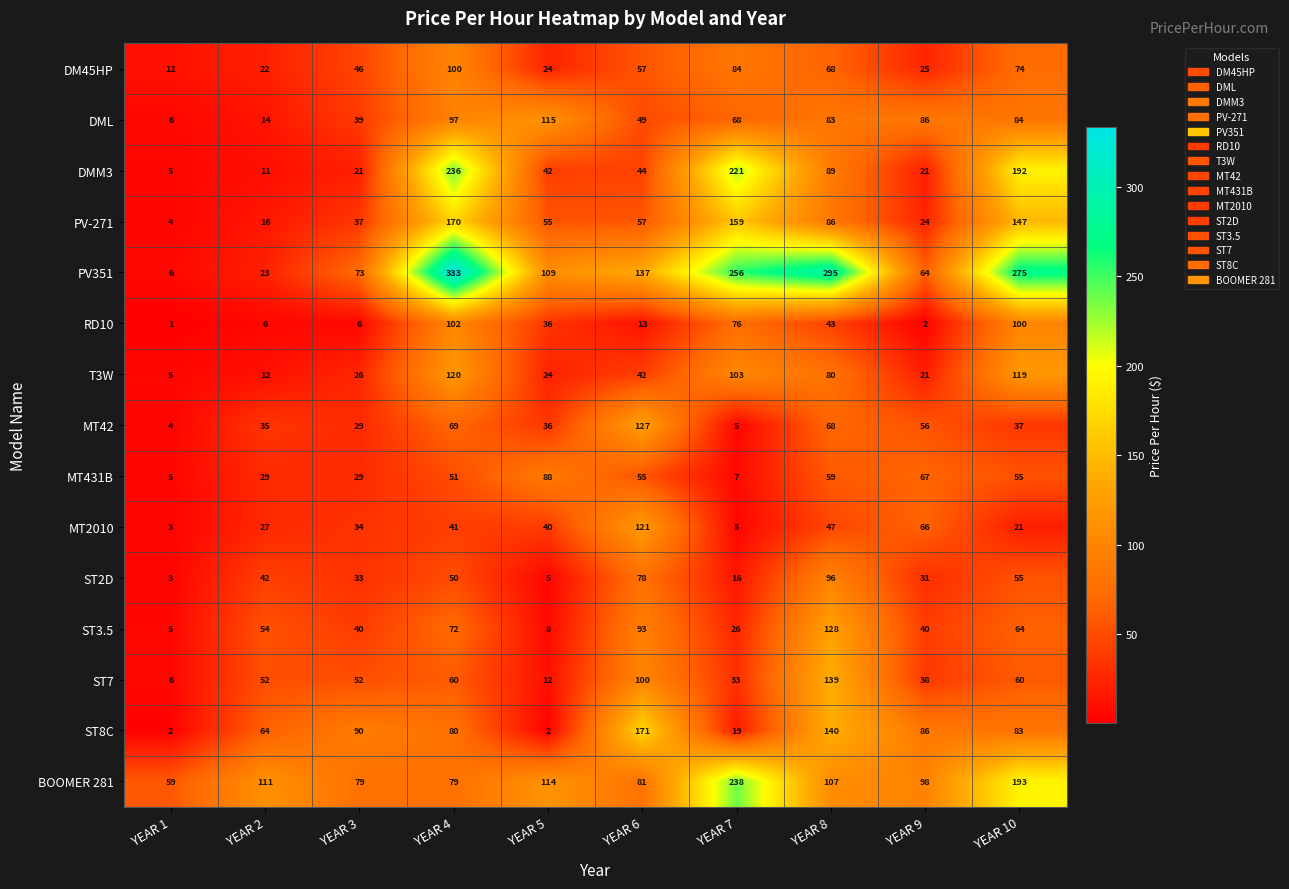

Which label corresponds to the smallest value in the chart?

YEAR 1